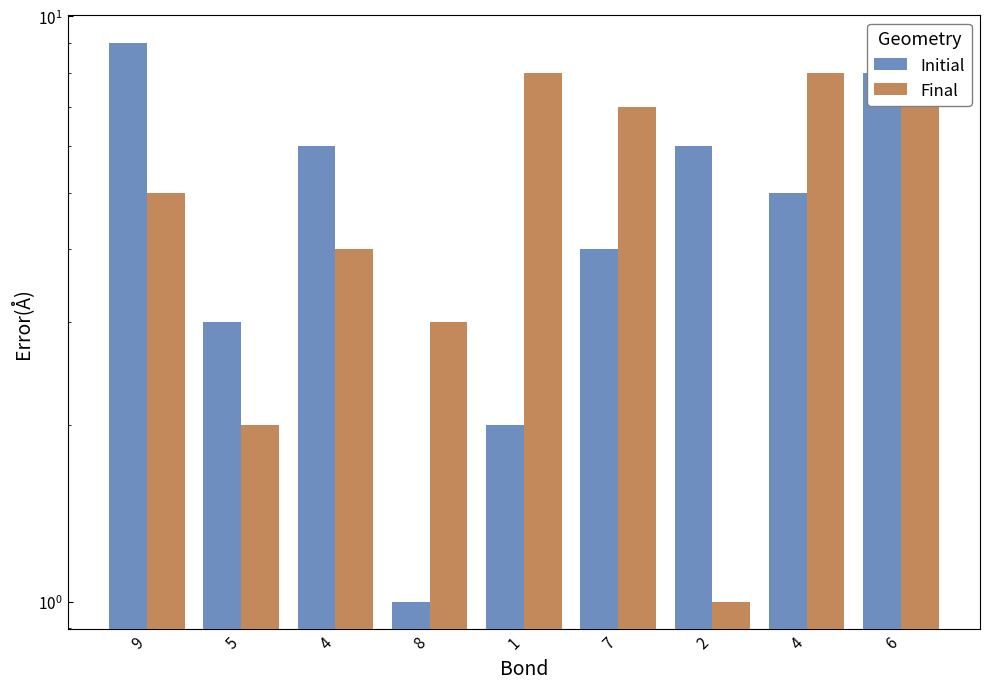

What is the approximate value of Final at 4?

4